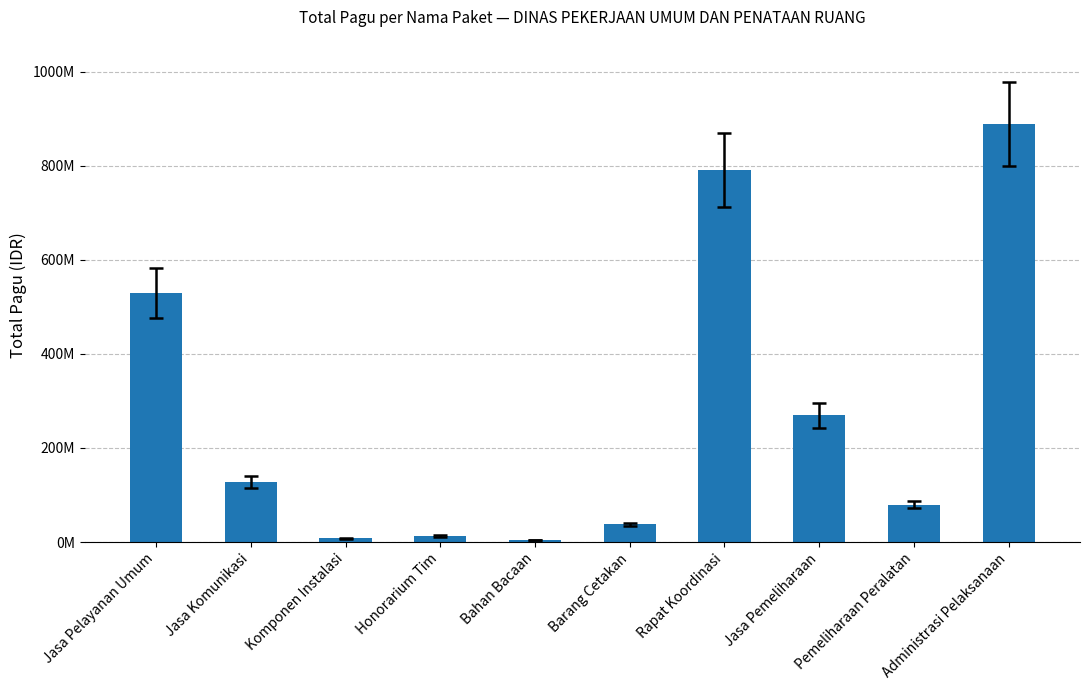

Where does the data first go above 128300000?

Jasa Pelayanan Umum